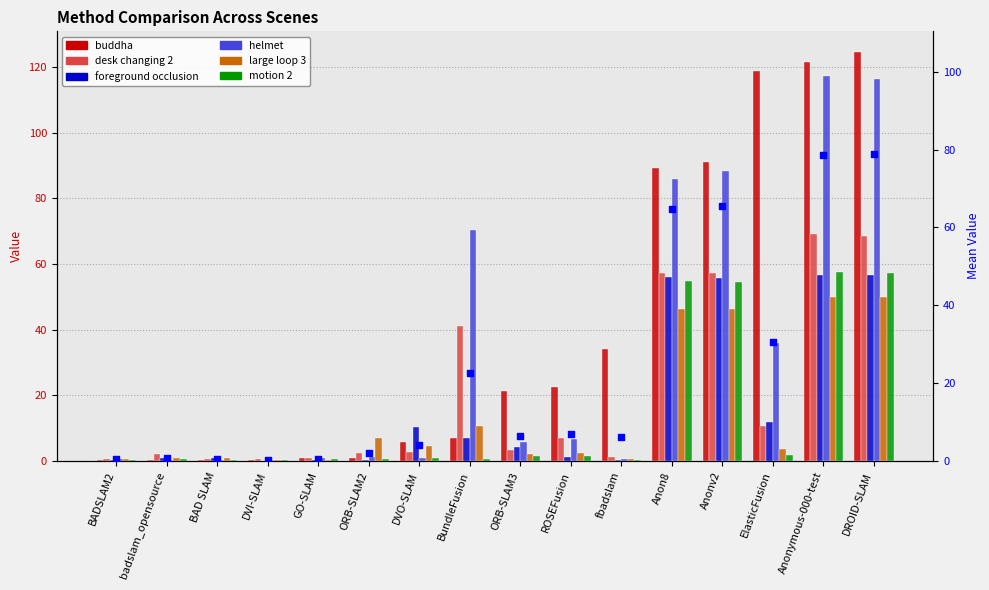

Which series has the largest Y range (max minus min)?

buddha